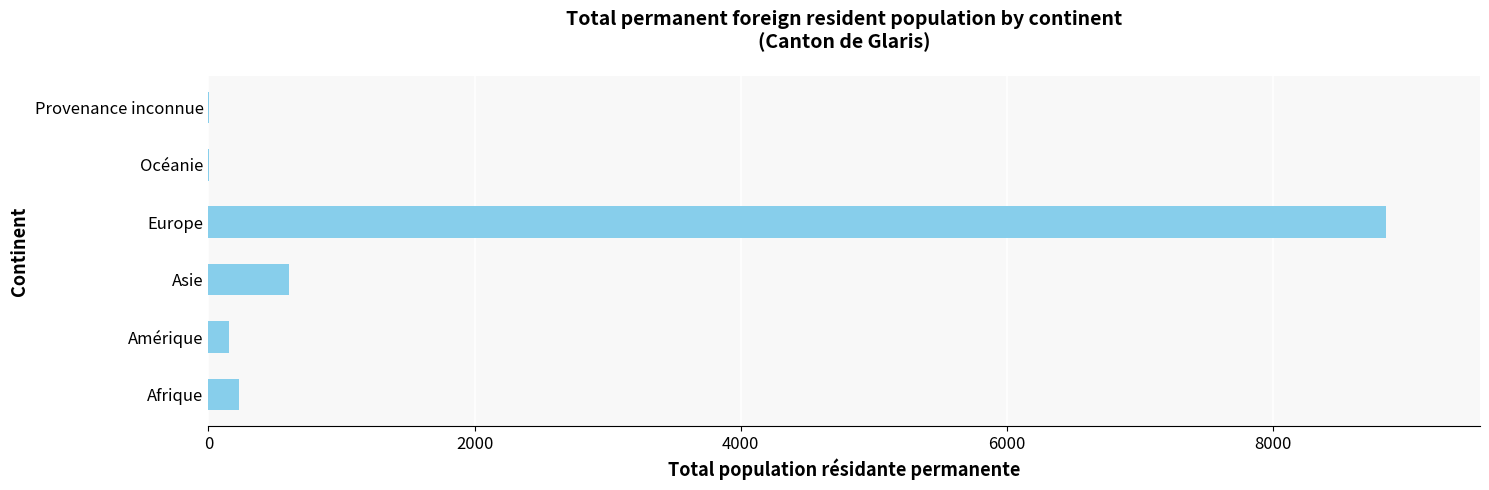

What is the sum of all values?

9852